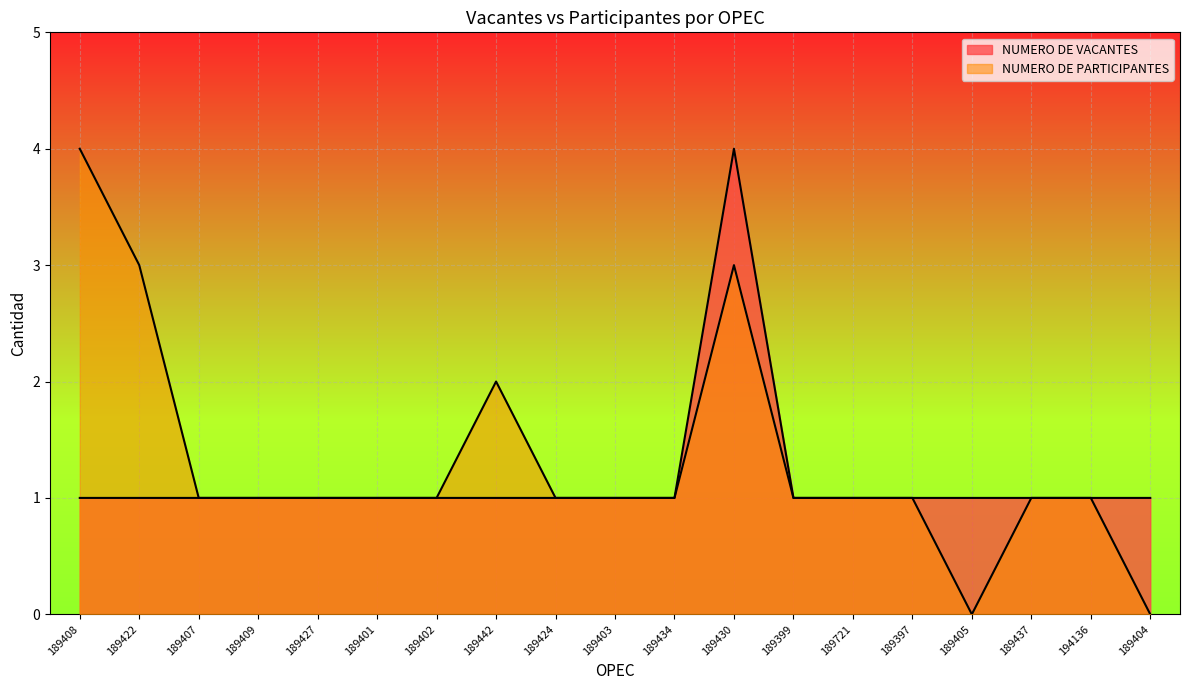

How many data points in NUMERO DE PARTICIPANTES are above 1?

4